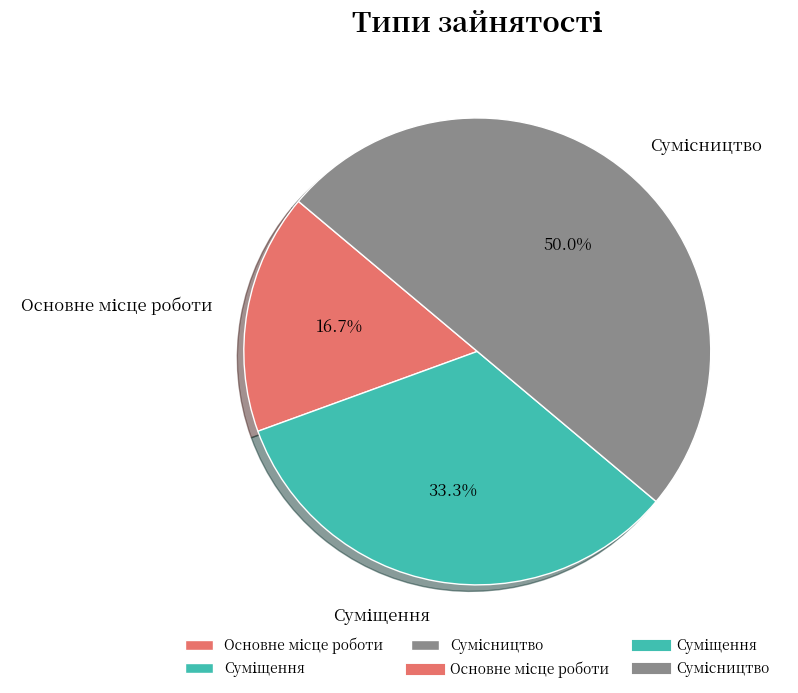

What is the largest slice in the pie chart?

Сумісництво